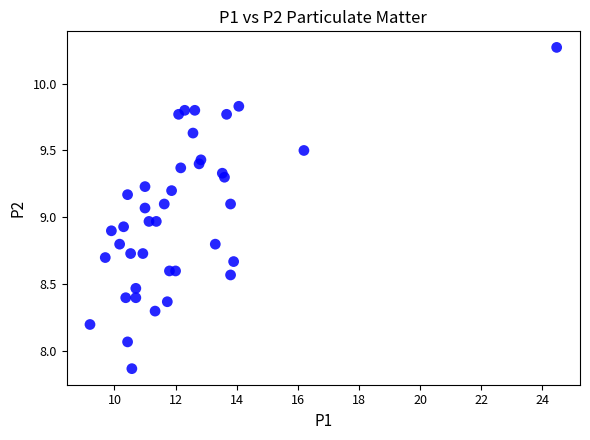

What is the range of X values (max minus min)?

15.3